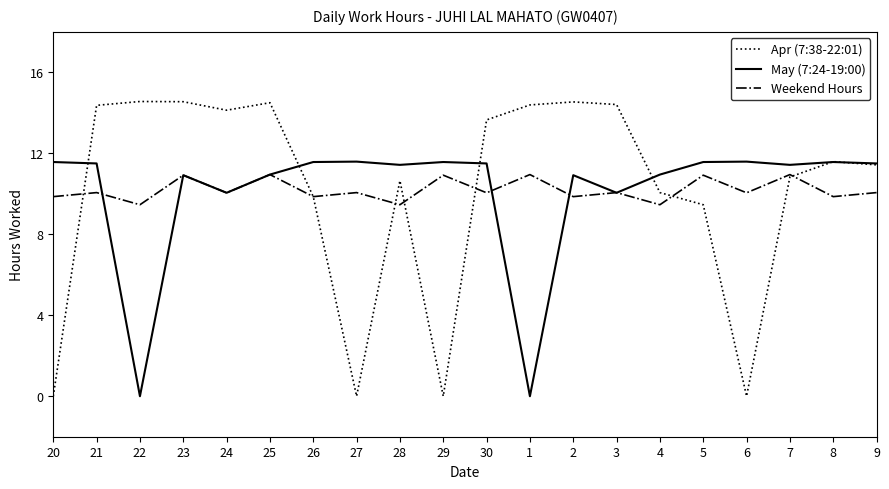

What is the highest value of the May (7:24-19:00) series?

11.6